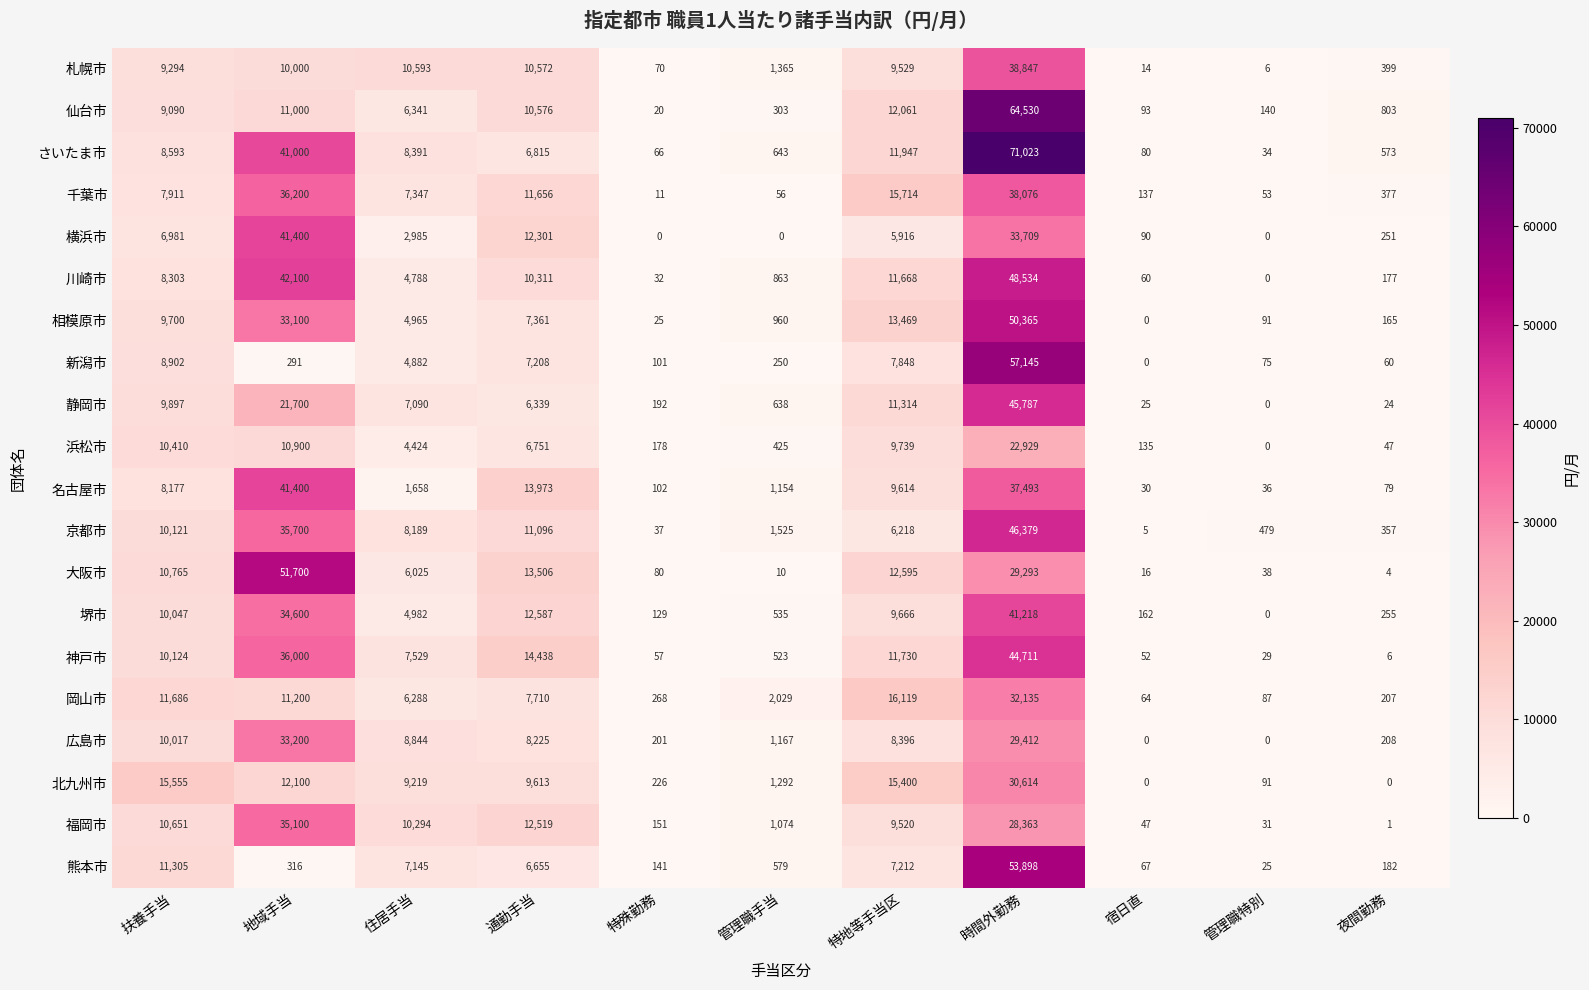

Rank the categories by 川崎市 value from lowest to highest.

管理職特別, 特殊勤務, 宿日直, 夜間勤務, 管理職手当, 住居手当, 扶養手当, 通勤手当, 特地等手当区, 地域手当, 時間外勤務